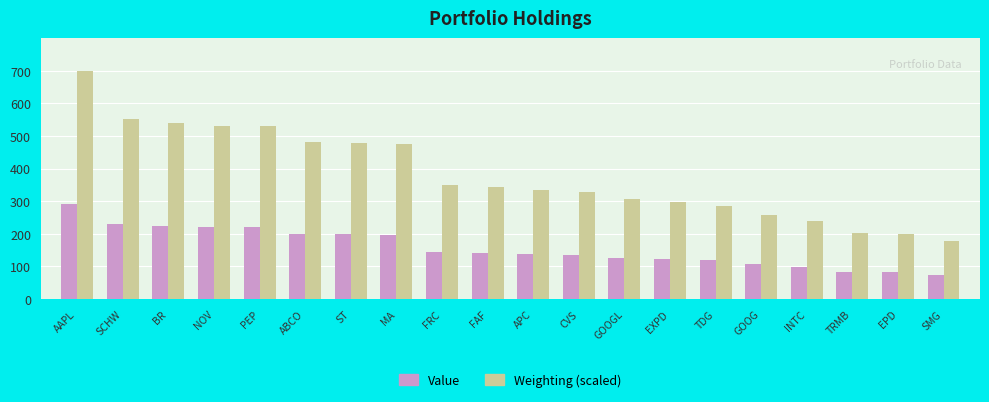

What are all the series names shown in the legend?

Value, Weighting (scaled)